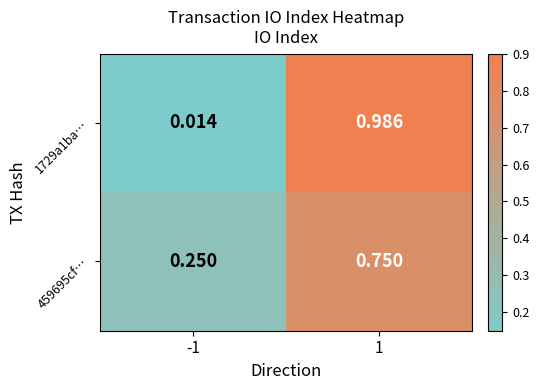

Is the value of 459695cf… at -1 greater than the value of 1729a1ba… at -1?

Yes